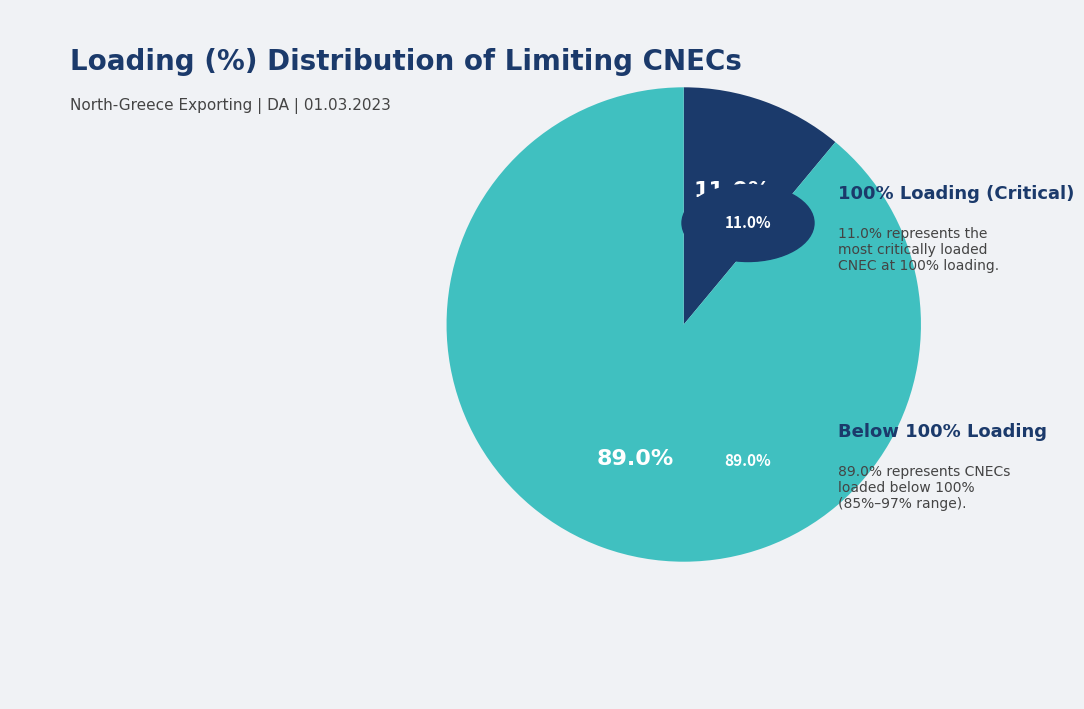

Is there any slice that represents more than half of the pie?

Yes